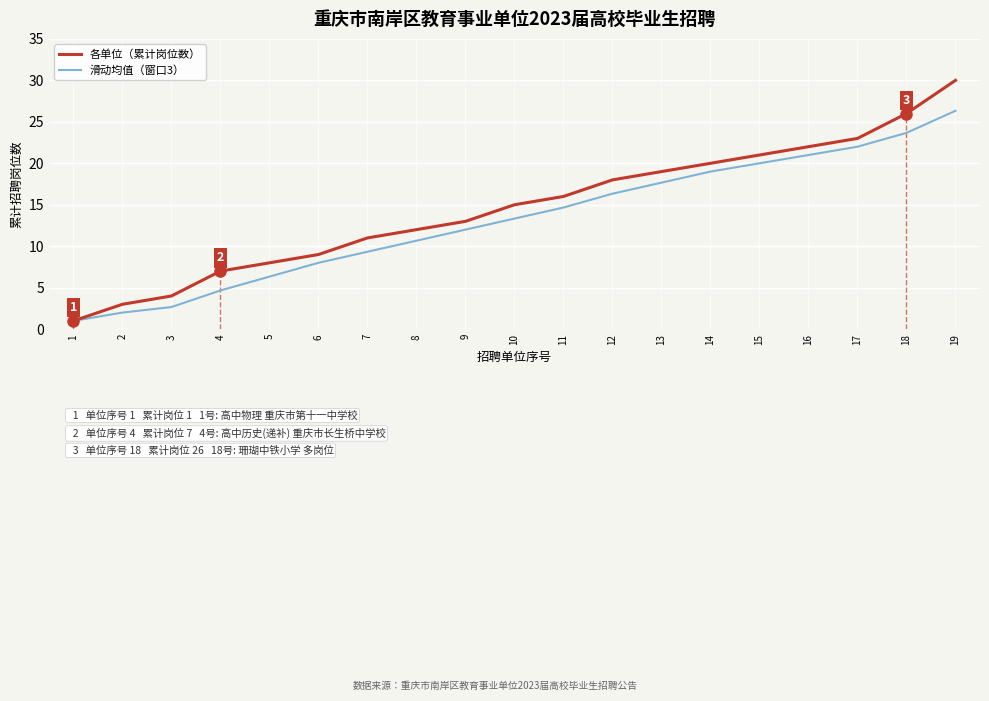

How many lines are shown in the chart?

2